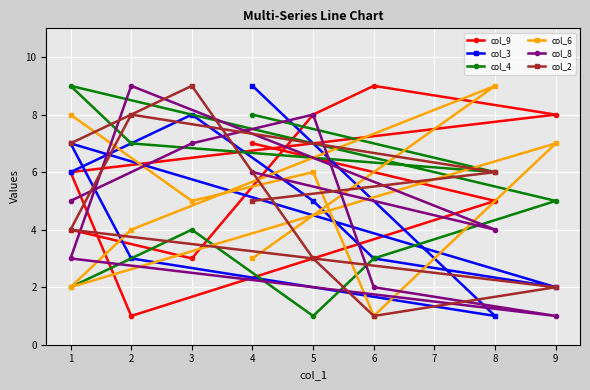

Between 3 and 2, which series saw the biggest shift?

col_3